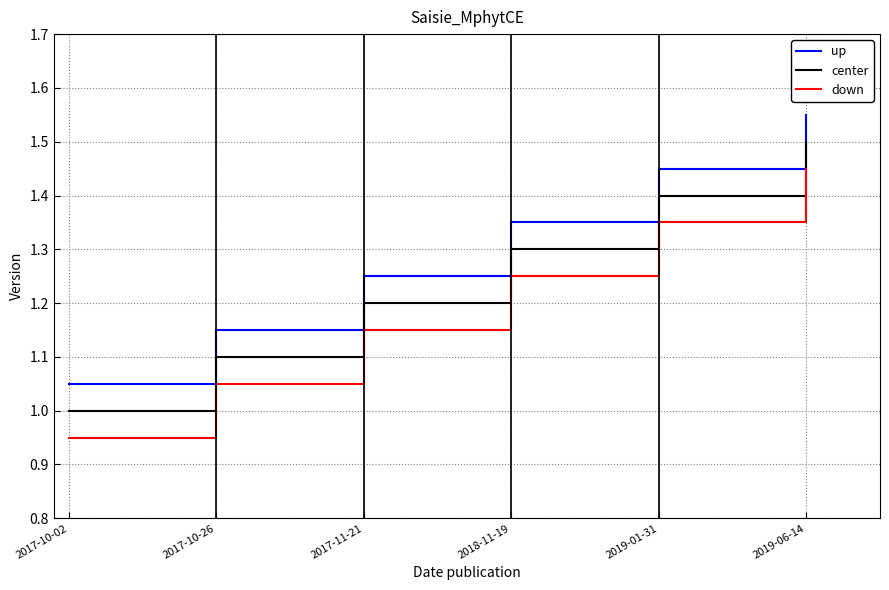

What position from the left is 2019-06-14?

6